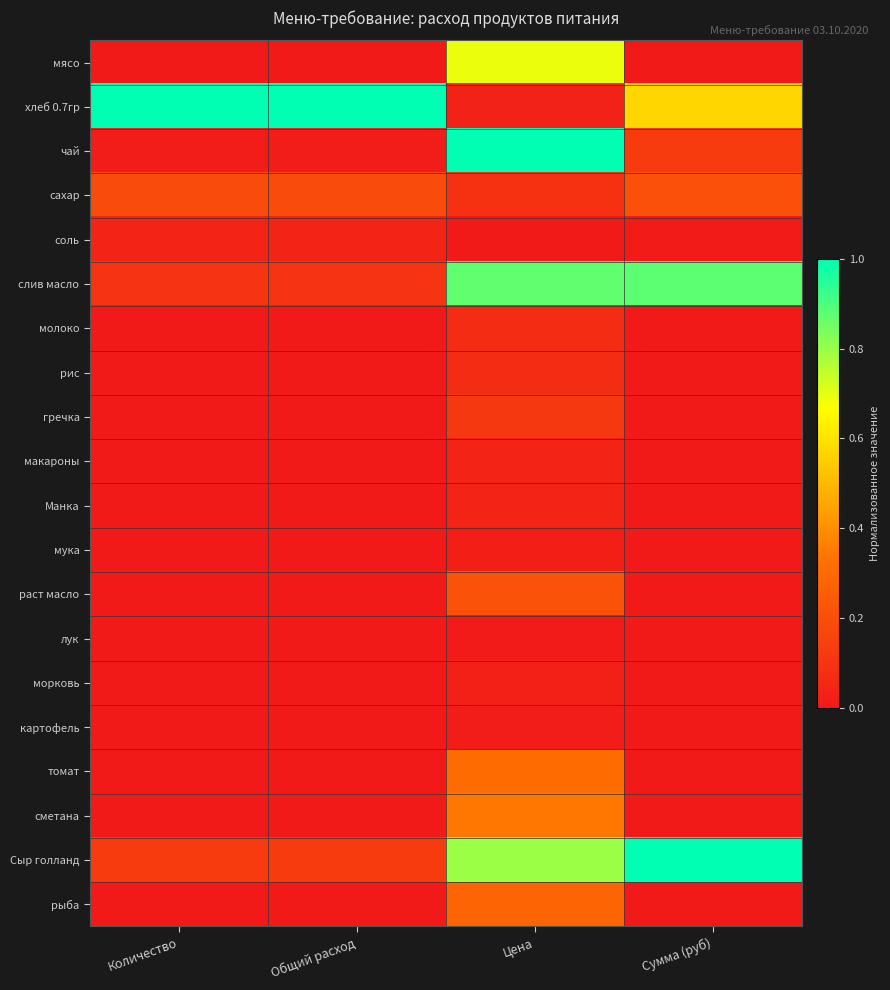

What is the total value across all series at Количество?

1.5